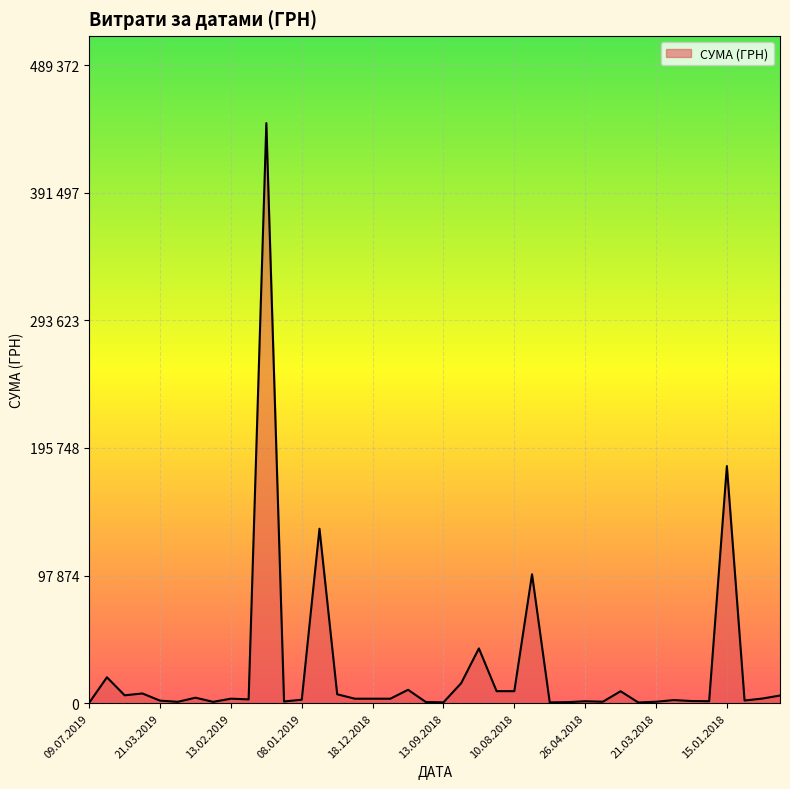

Where does the data first go above 3464?

03.05.2019